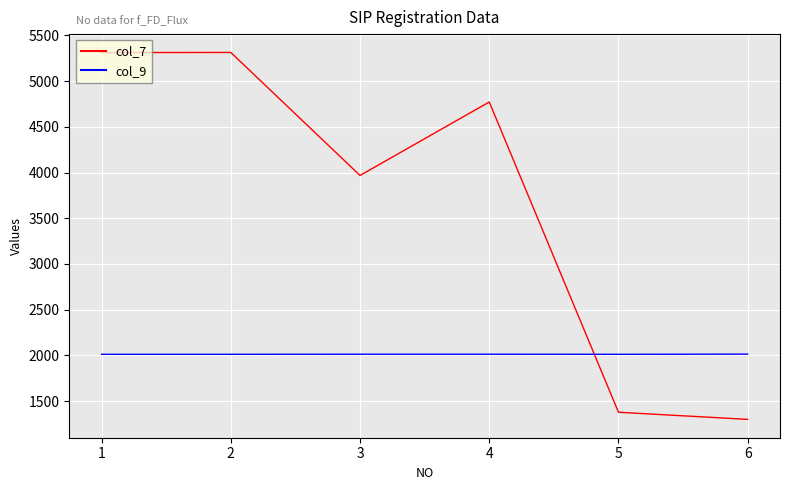

Which series has the largest range (max minus min)?

col_7